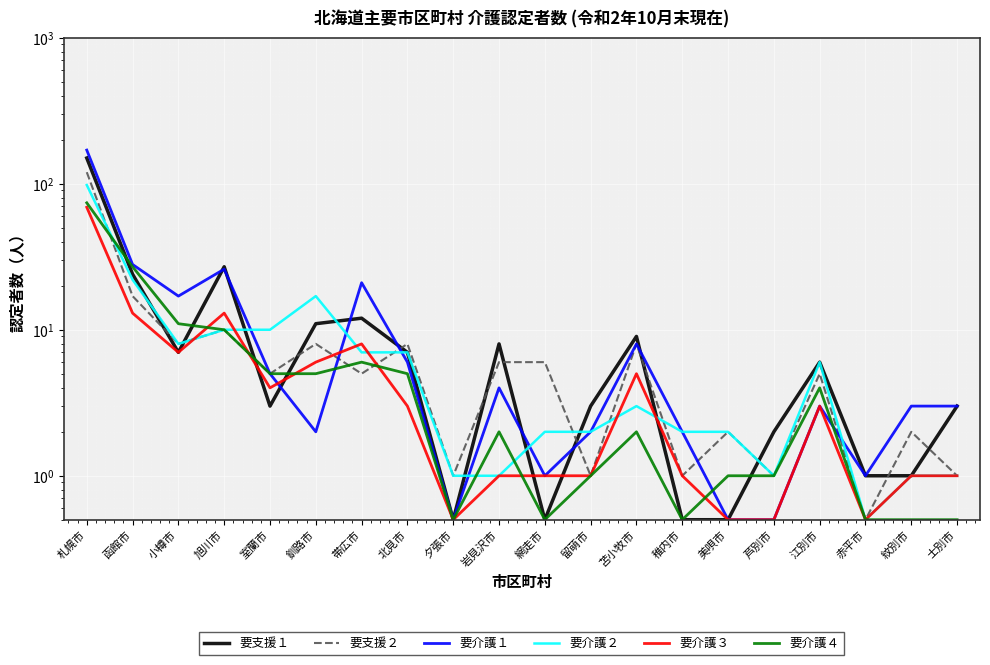

In 要介護２, how many points are higher than both neighbors (excluding endpoints)?

3